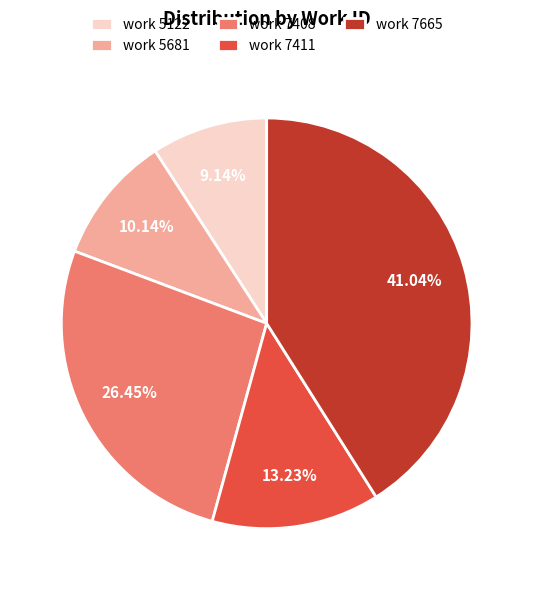

Does work 7408 account for over 50% of the chart?

No